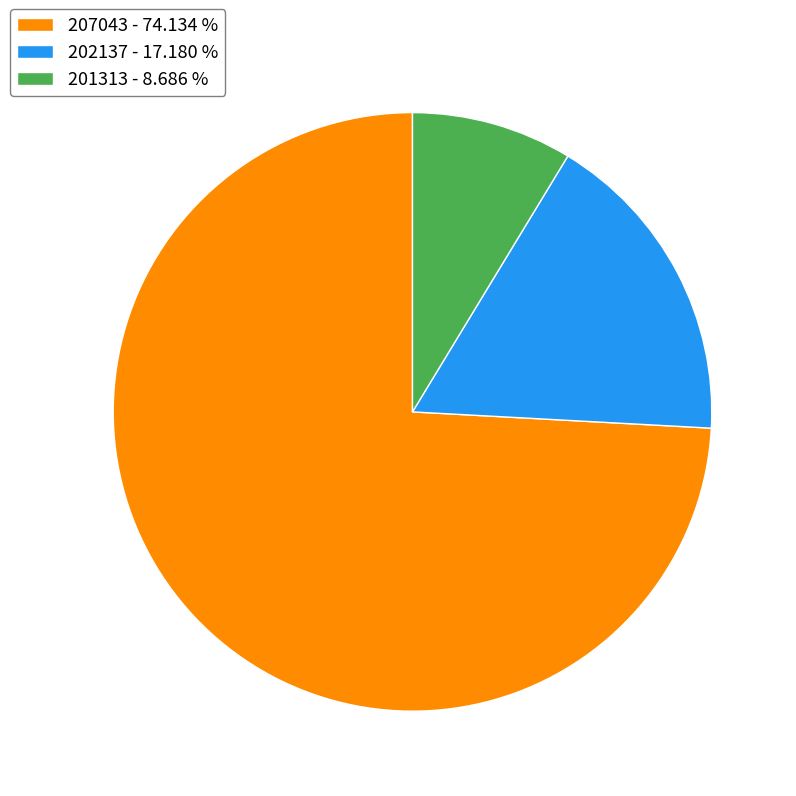

Which category has the biggest portion of the pie?

207043